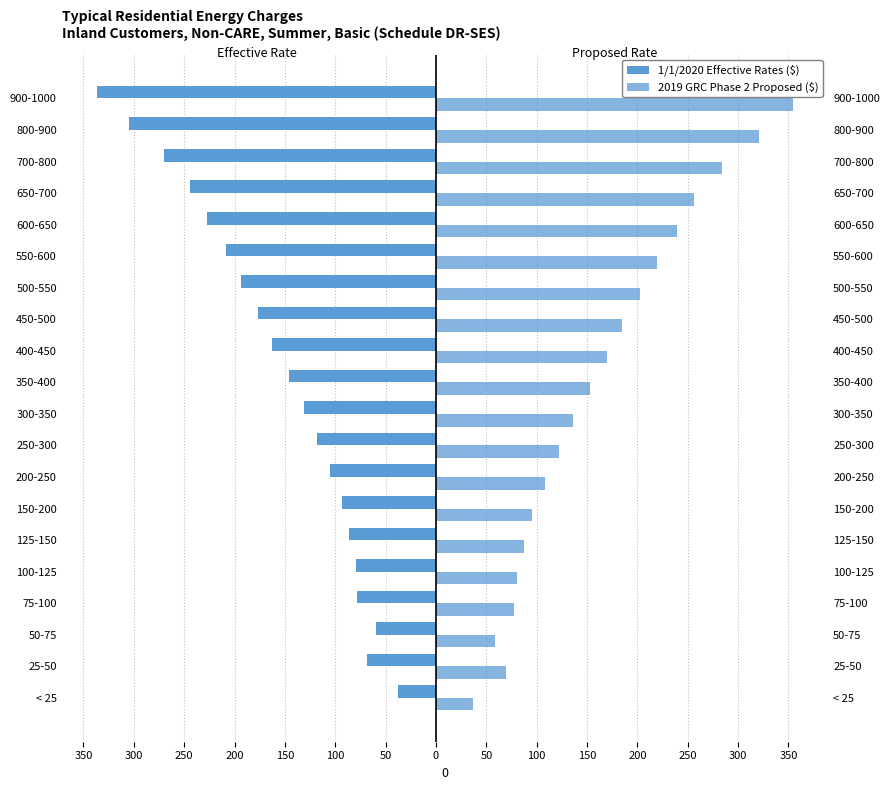

Between < 25 and 75-100, which is larger?

< 25